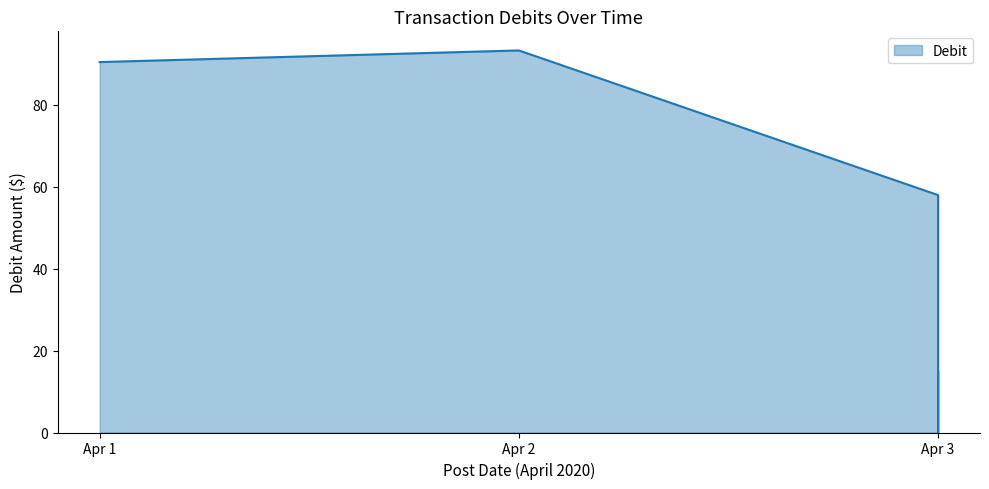

True or false: the data shows 0.0 at 4/3/2020 Deposit.

True